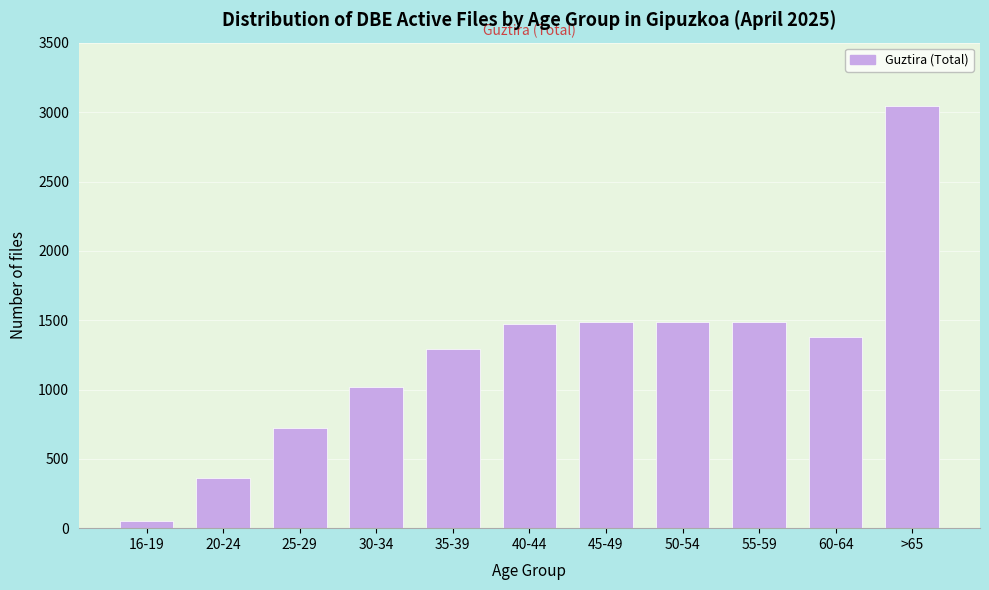

What is the value of the 10th bar from the left?

1380